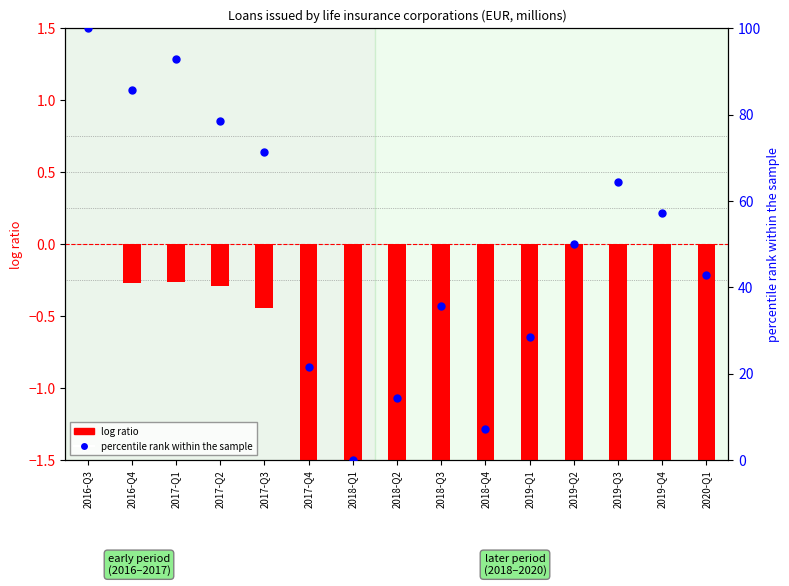

At which category is the sum across all series the highest?

2016-Q3